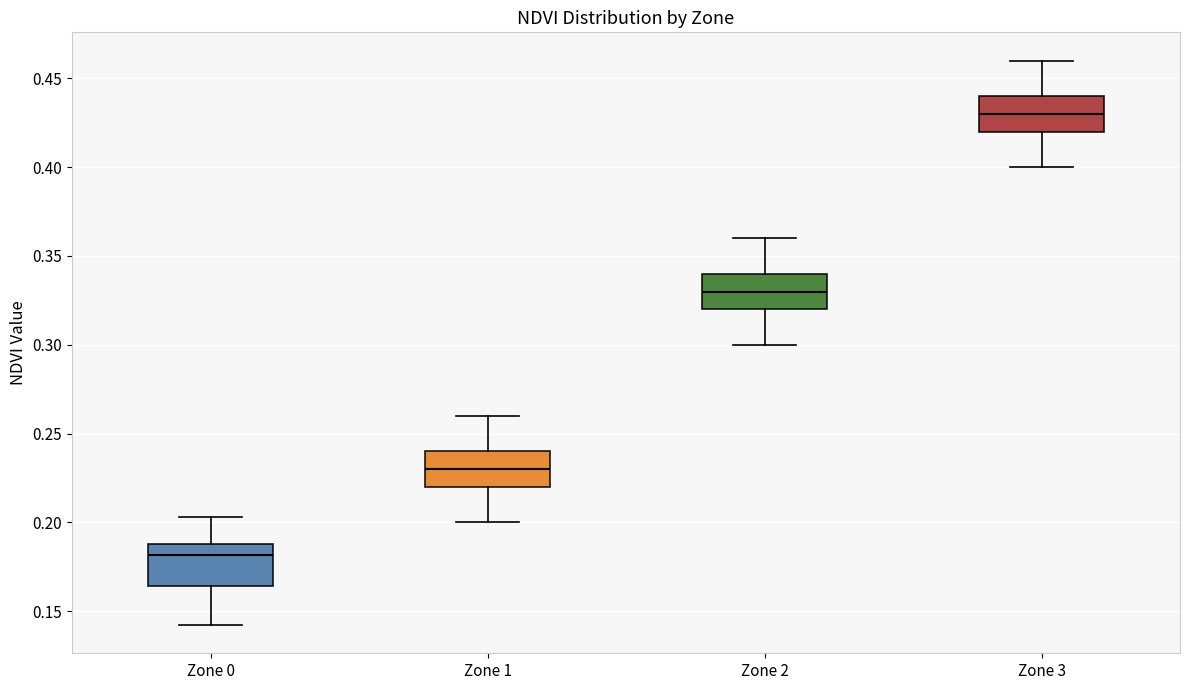

Where does the upper whisker of the box for Zone 2 end on the y-axis? The values are not printed on the chart, so give them approximately, as read against the axis.

0.360